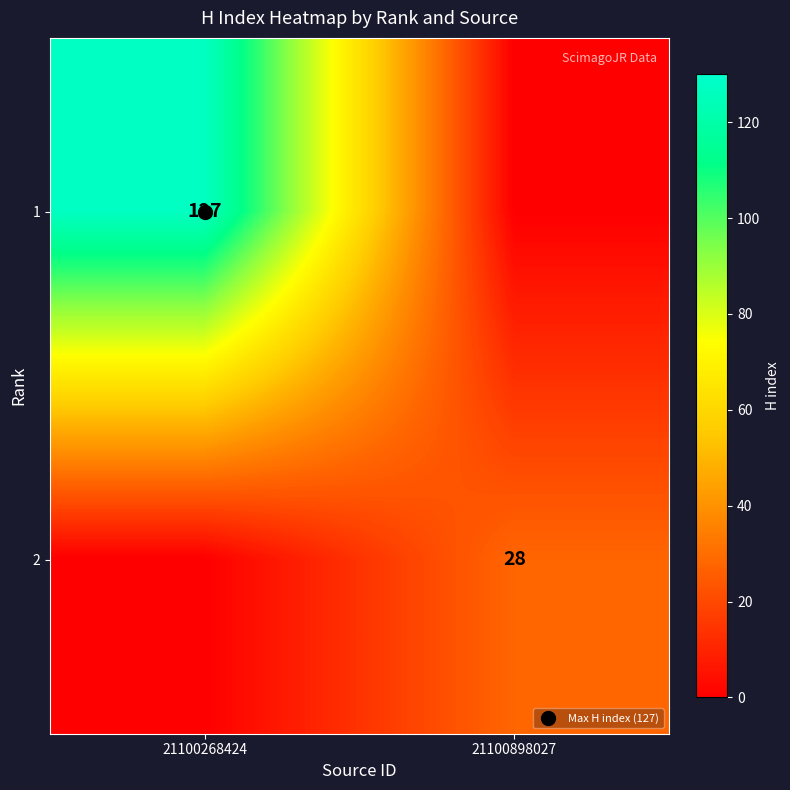

What is the sum of all 1 values?

127